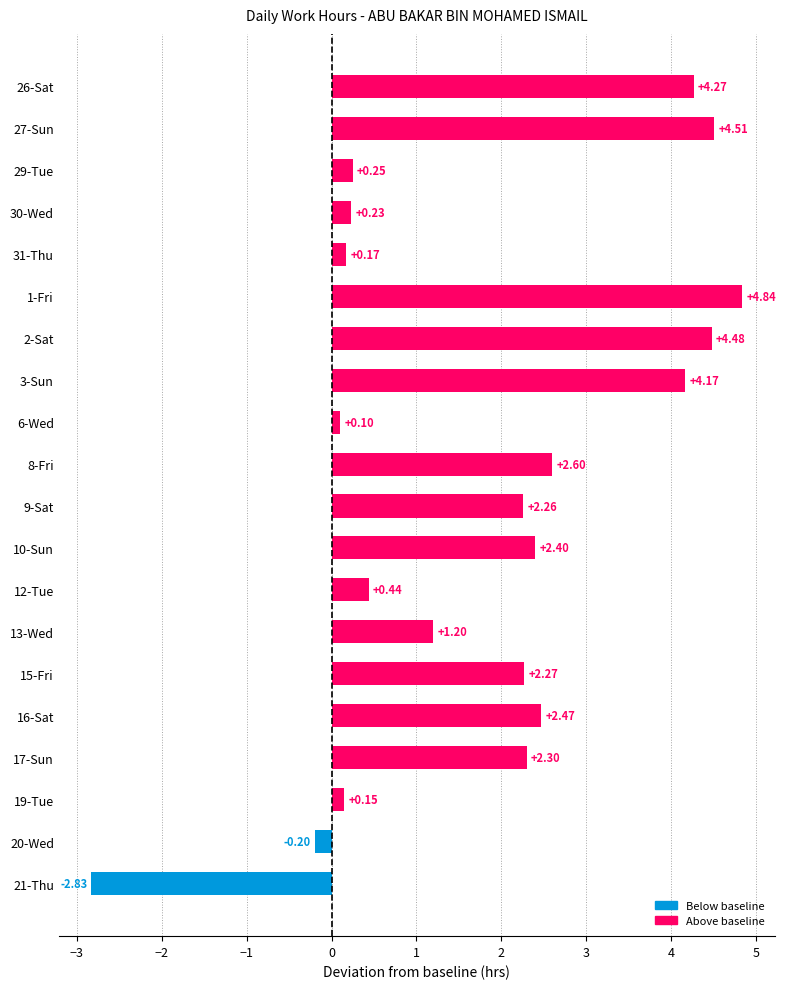

Count the number of categories in the chart.

20